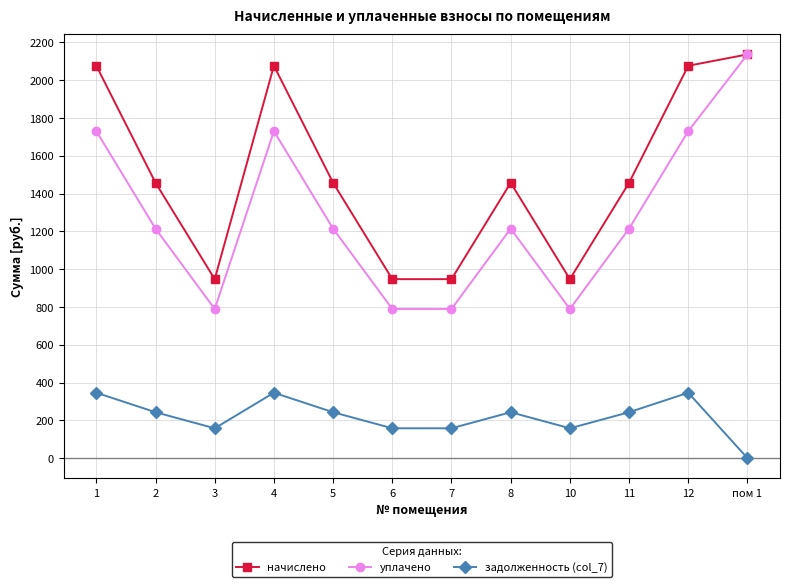

Does the chart have visible grid lines?

Yes